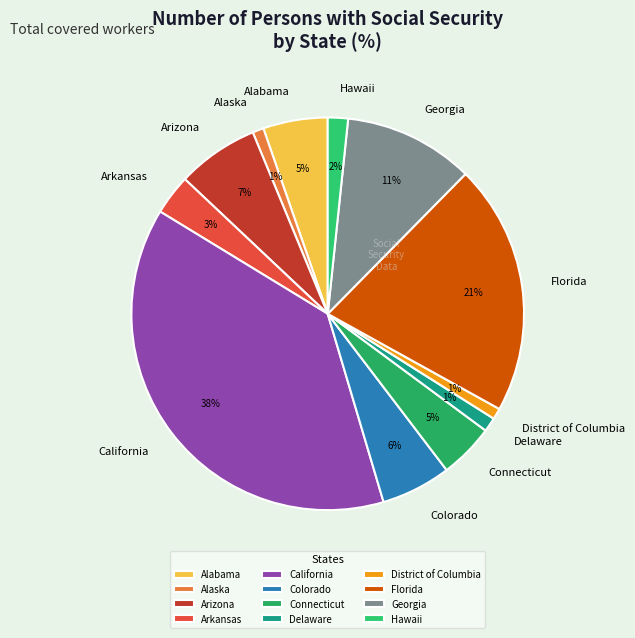

Between California and Connecticut, which is larger?

California